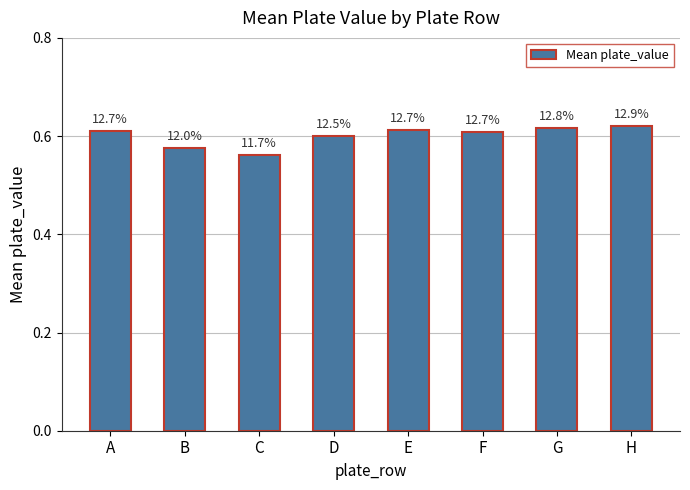

How many values are between 0 and 1?

8